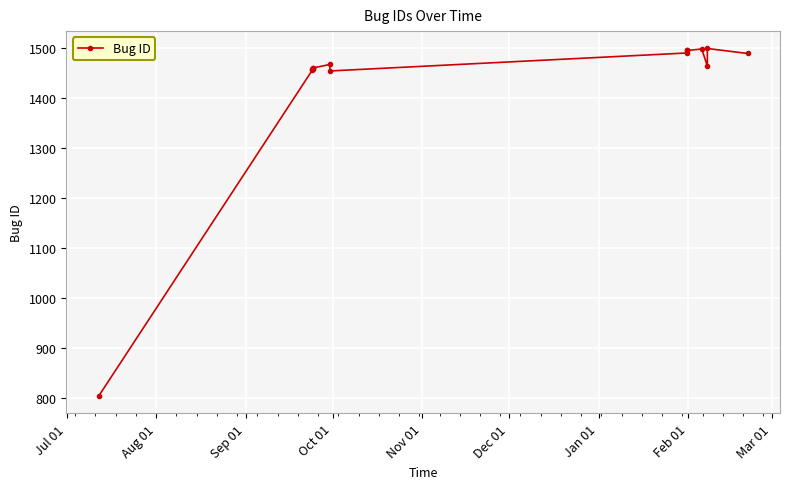

What is the difference between the maximum and second lowest values?

45